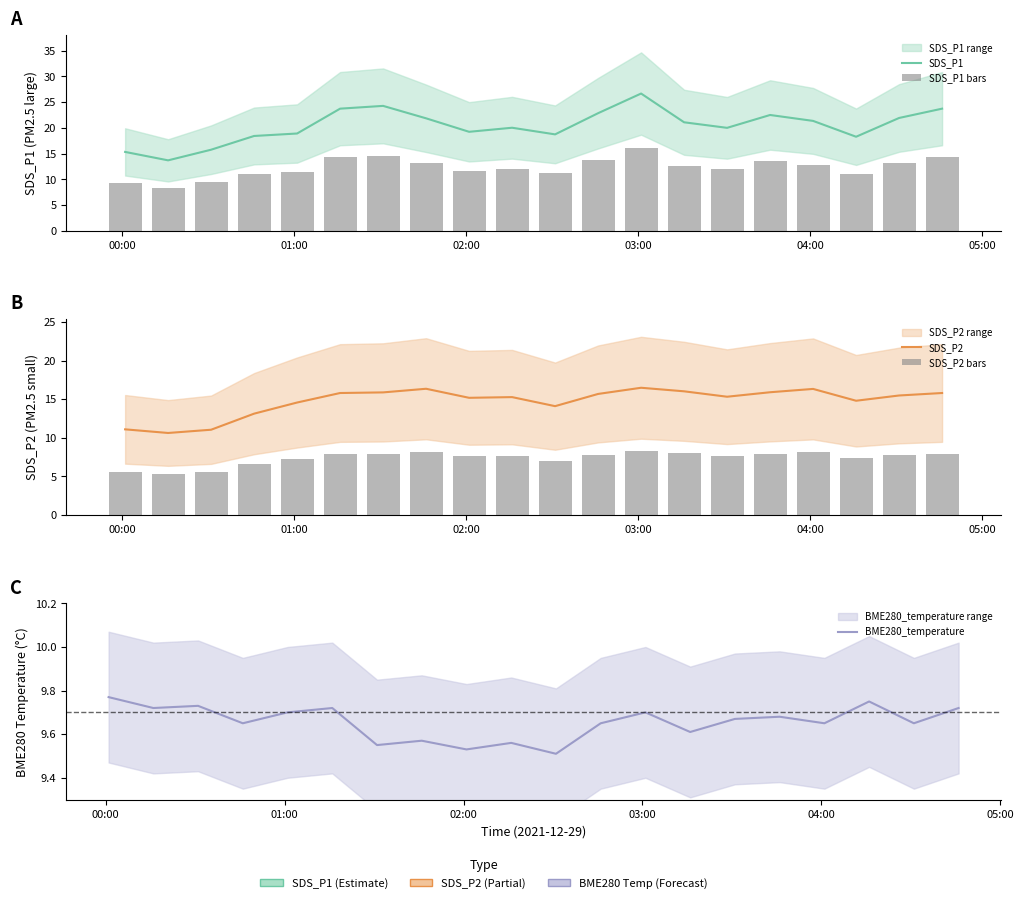

Rank the series by their maximum value, from highest to lowest.

SDS_P1, SDS_P2, SDS_P1 bars, BME280_temperature, SDS_P2 bars